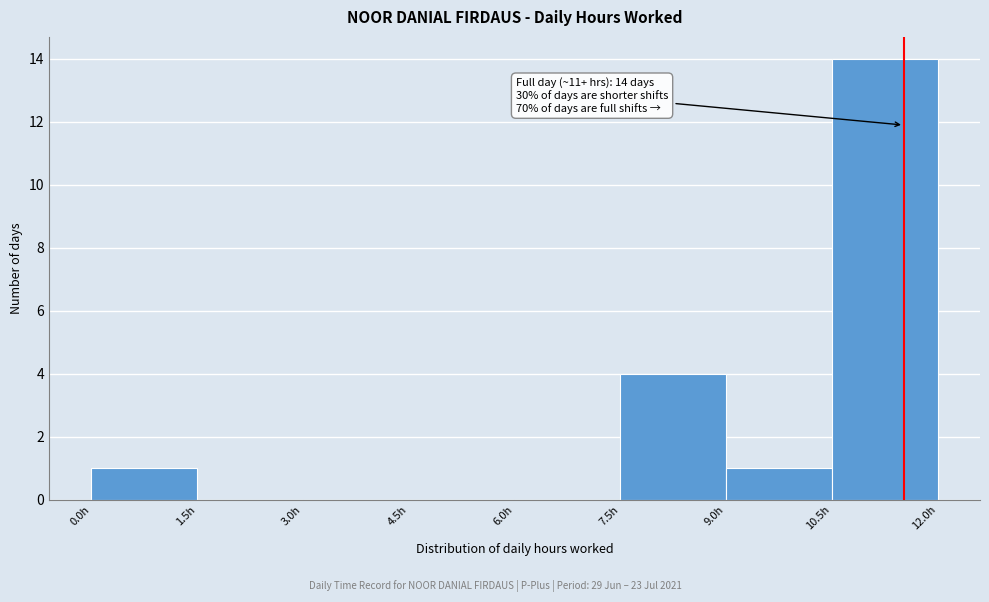

Over which range of the x-axis is the bar tallest?

10.5 to 12.0